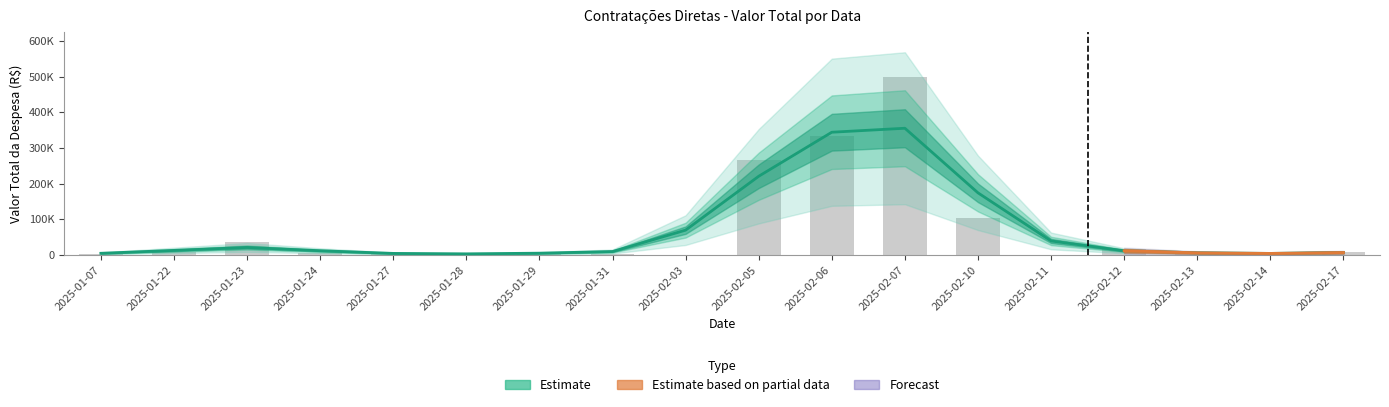

Reading left to right, list all the values displayed in this chart.

2660.0	7000.0	36432.0	4320.0	1768.0	2675.0	0.0	7630.2	3386.0	0.0	108552.0	682.0	157827.5	146539.8	175669.3	2200.0	9400.0	657.0	500000.0	101627.1	2700.0	585.0	0.0	16800.0	2264.0	1100.0	1287.0	8250.0